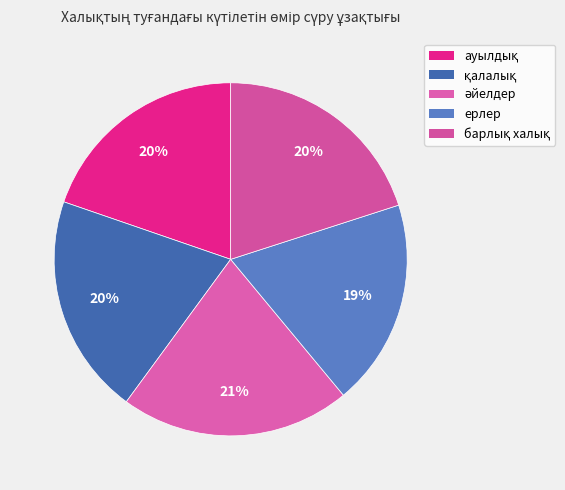

How much of the chart is everything except әйелдер?

78.9%